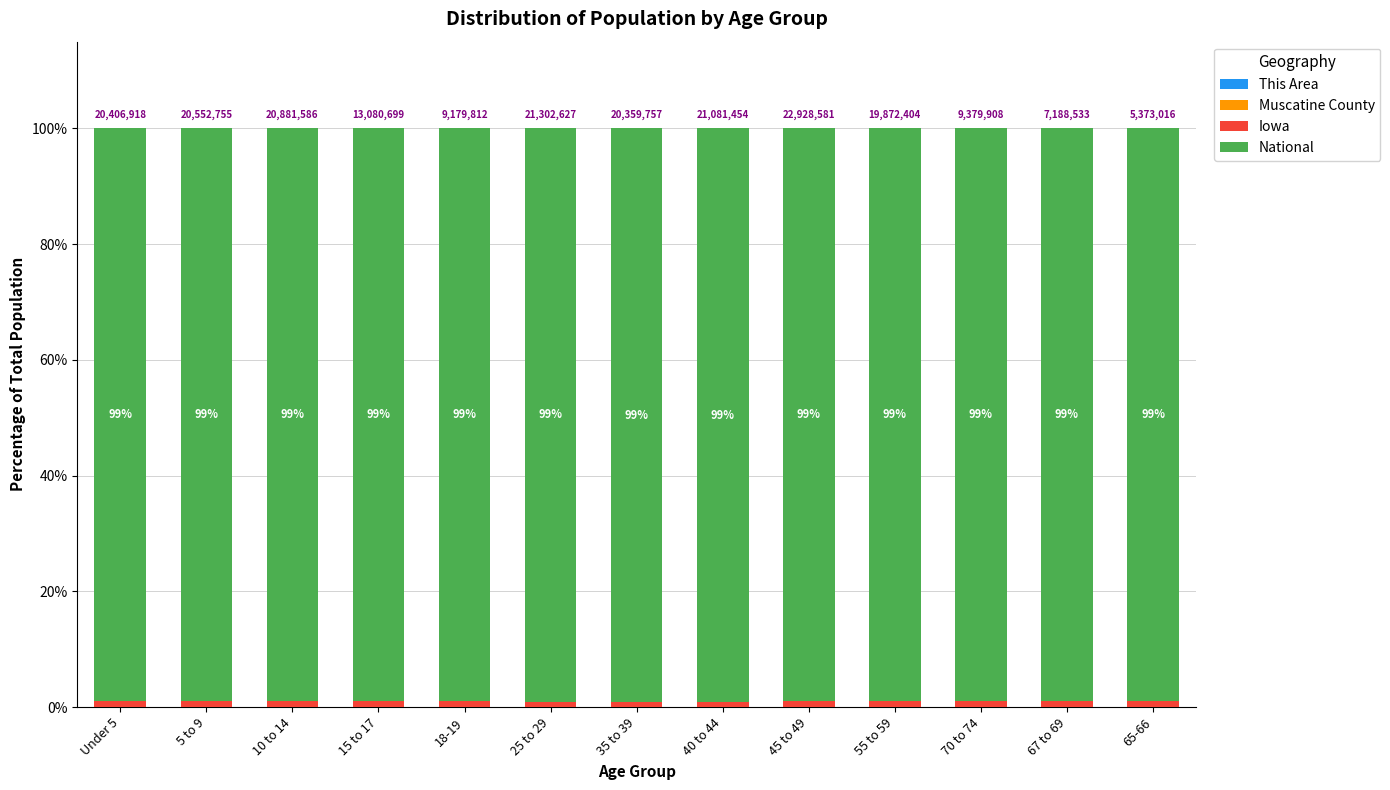

What is the total value across all series at 40 to 44?

100.0